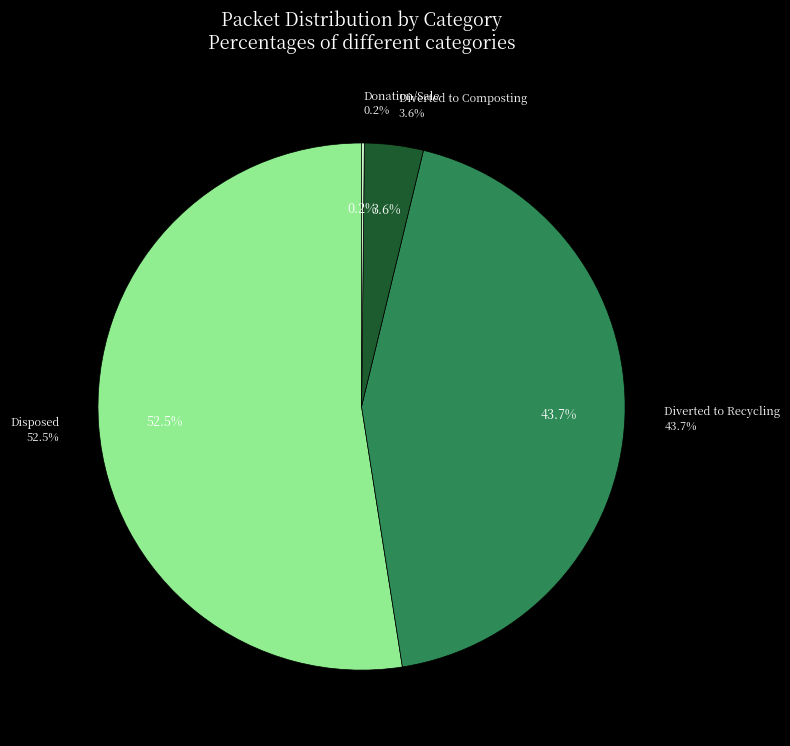

Does 21 represent more than half of the total?

No